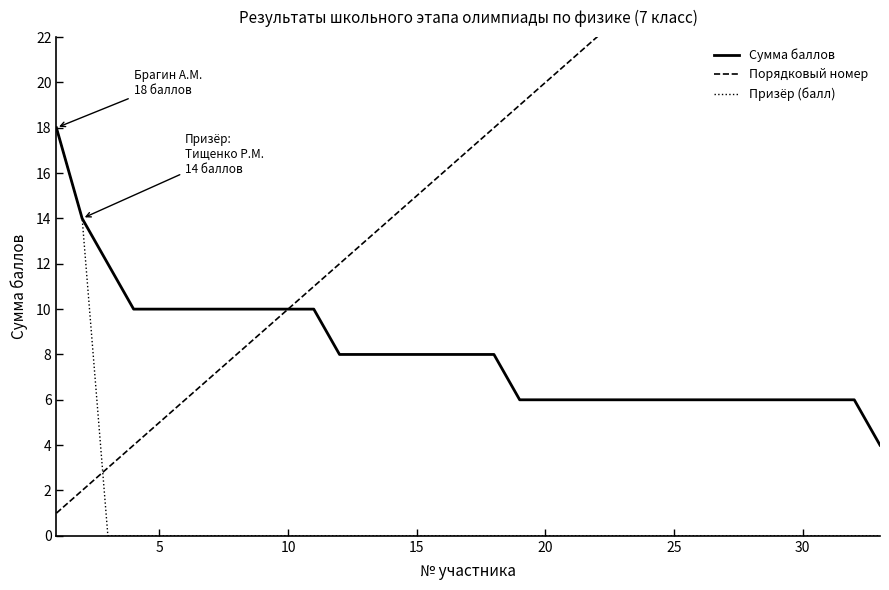

How many intersections are there between Призёр (балл) and Порядковый номер?

1